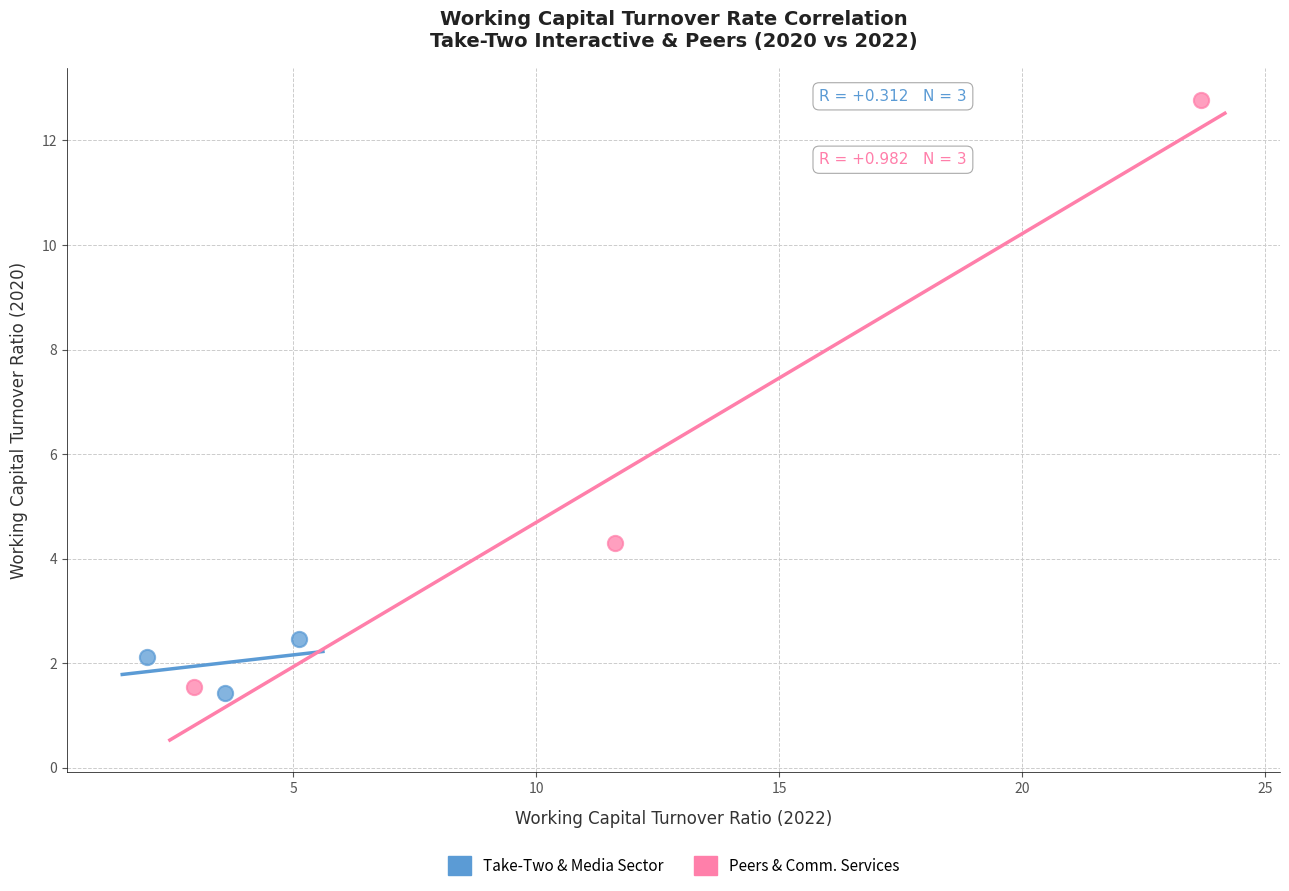

Which series has the widest spread of Y values?

Peers & Comm. Services